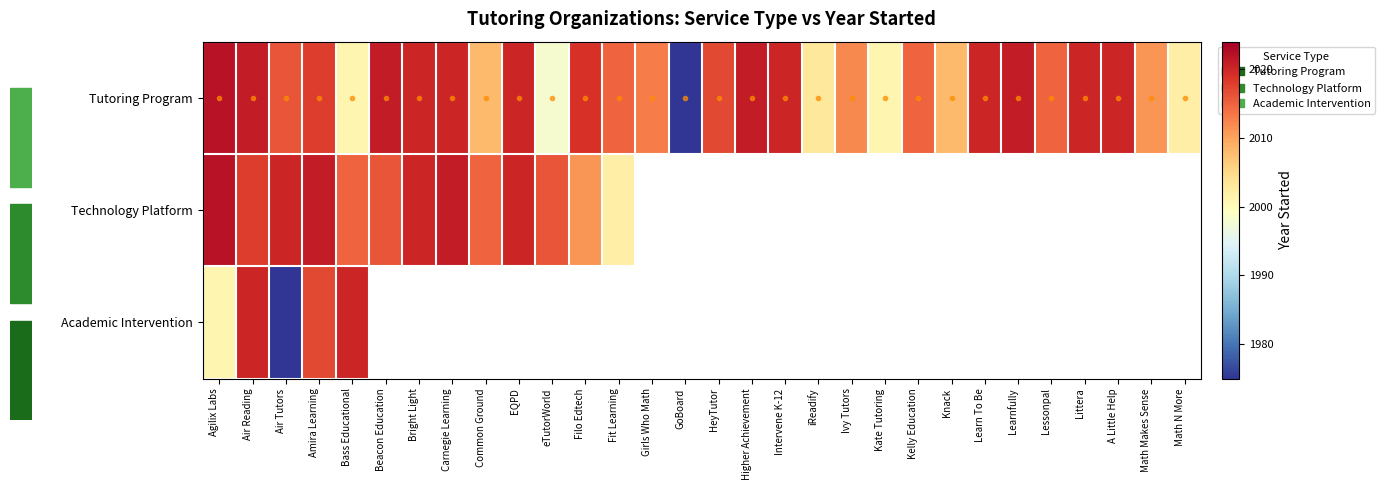

Between EQPD and Kelly Education, which is larger?

EQPD